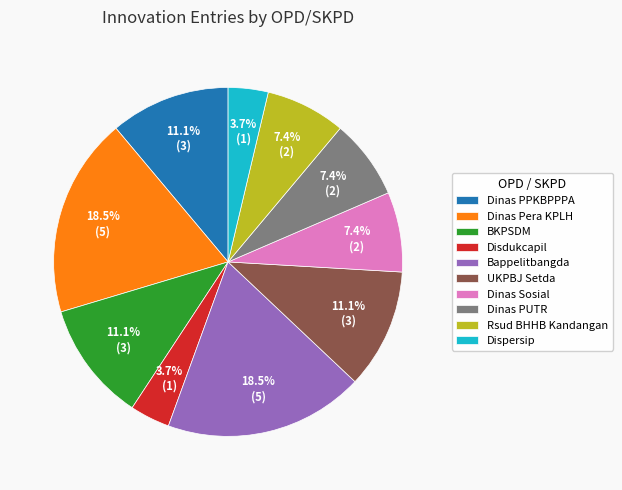

Do UKPBJ Setda and Bappelitbangda together represent more than half of the pie?

No